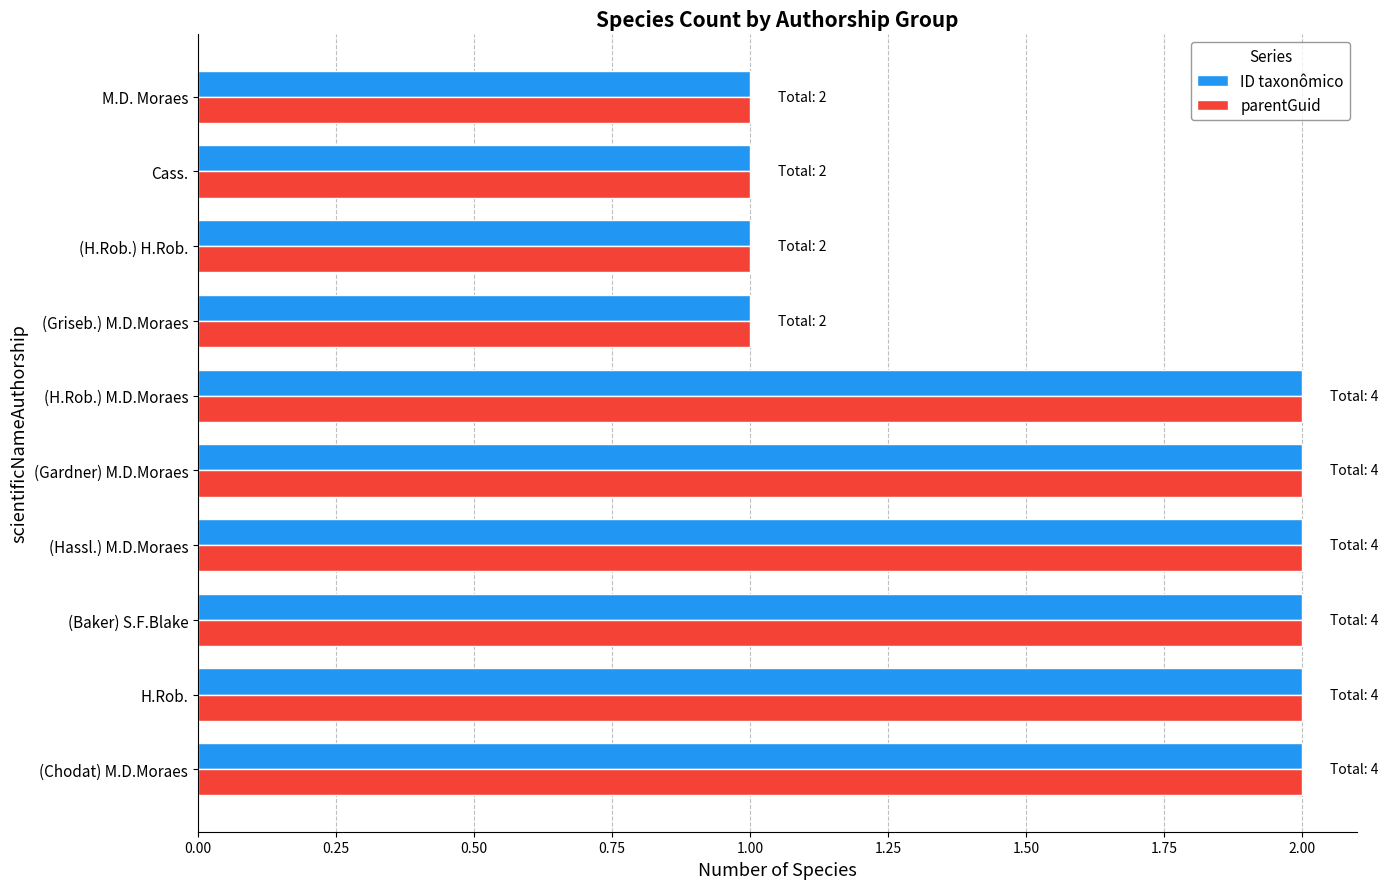

The parentGuid series shows 1 at (Griseb.) M.D.Moraes. True or false?

True